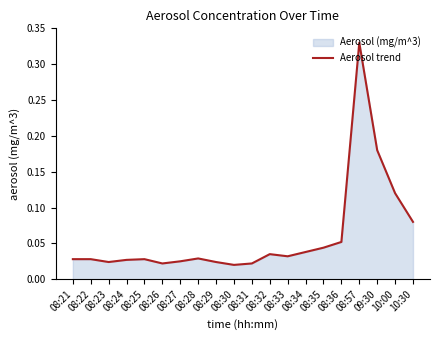

Rank the categories by value from highest to lowest.

08:57, 09:30, 10:00, 10:30, 08:36, 08:35, 08:34, 08:32, 08:33, 08:28, 08:21, 08:22, 08:25, 08:24, 08:27, 08:23, 08:29, 08:26, 08:31, 08:30